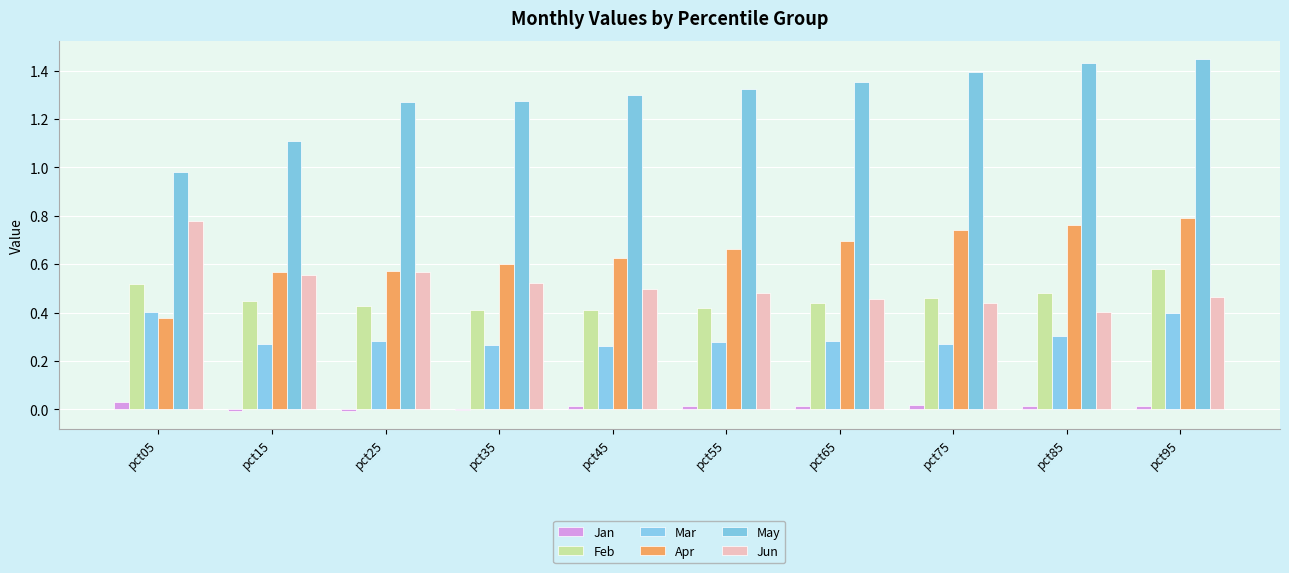

At which label is May closest to 1?

pct05